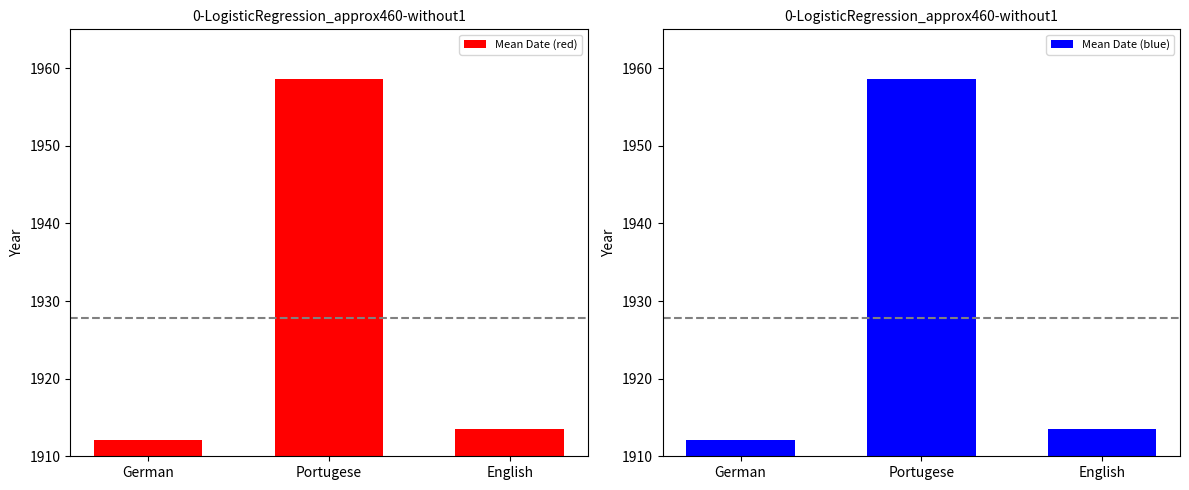

What is the difference between the maximum and second lowest values in the Mean Date (blue) series?

45.1